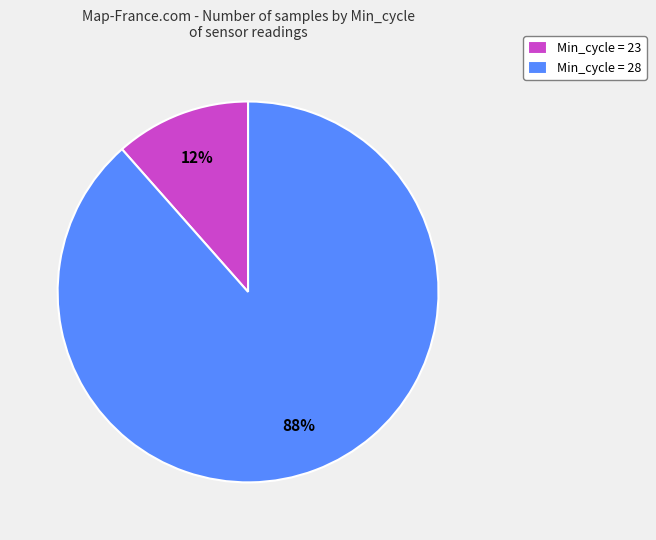

How many segments does this pie chart have?

2